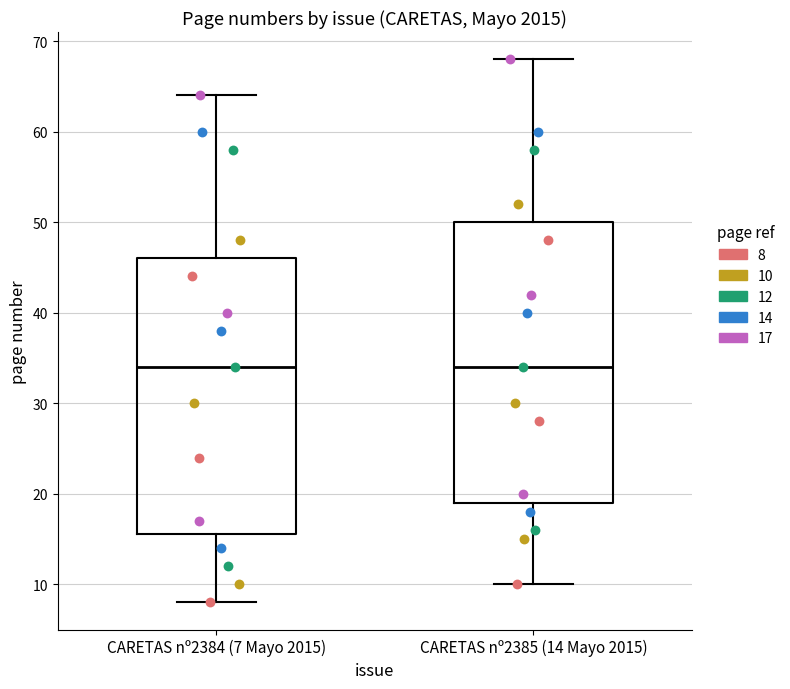

Reading left to right, transcribe this box plot: for each box, give where its median line is, the range the box spans, and where its two whiskers end, as read against the y-axis. The values are not printed on the chart, so give them approximately, as read against the axis.

CARETAS nº2384 (7 Mayo 2015): median 34, box 16 to 46, whiskers 8 to 64
CARETAS nº2385 (14 Mayo 2015): median 34, box 19 to 50, whiskers 10 to 68